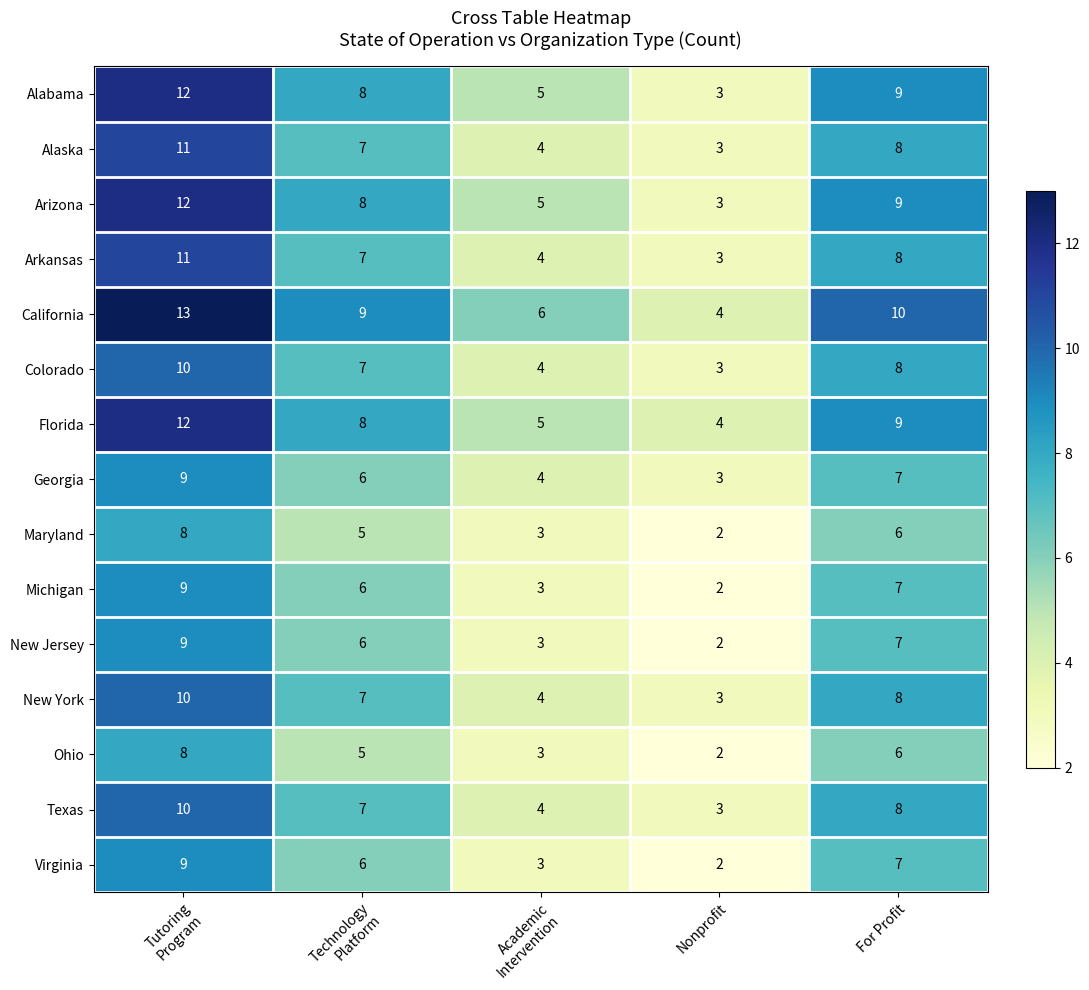

What is the difference between the maximum and minimum values in the Alaska series?

8